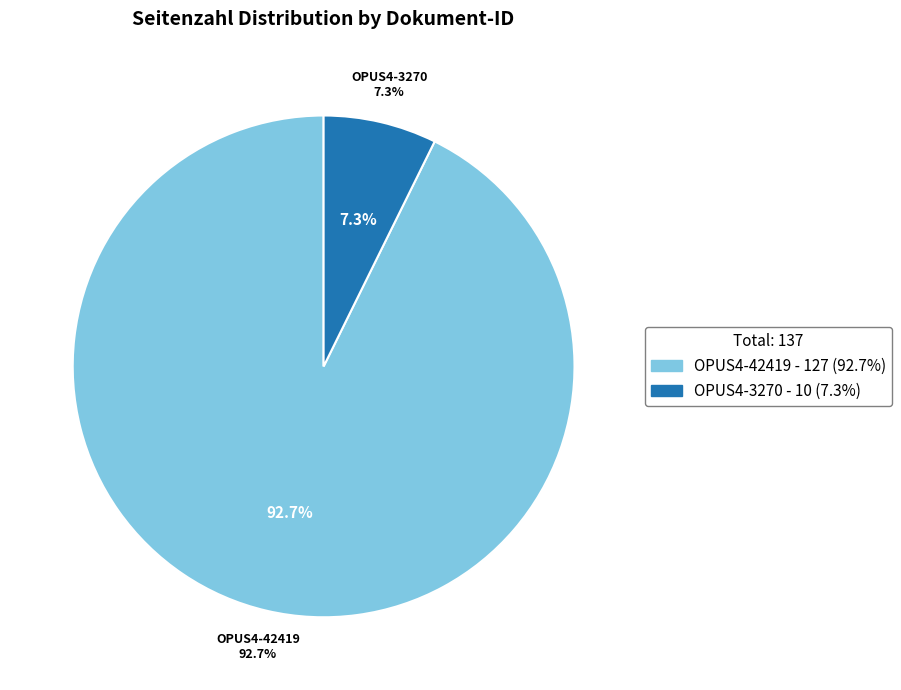

Rank the categories by value from lowest to highest.

OPUS4-3270, OPUS4-42419